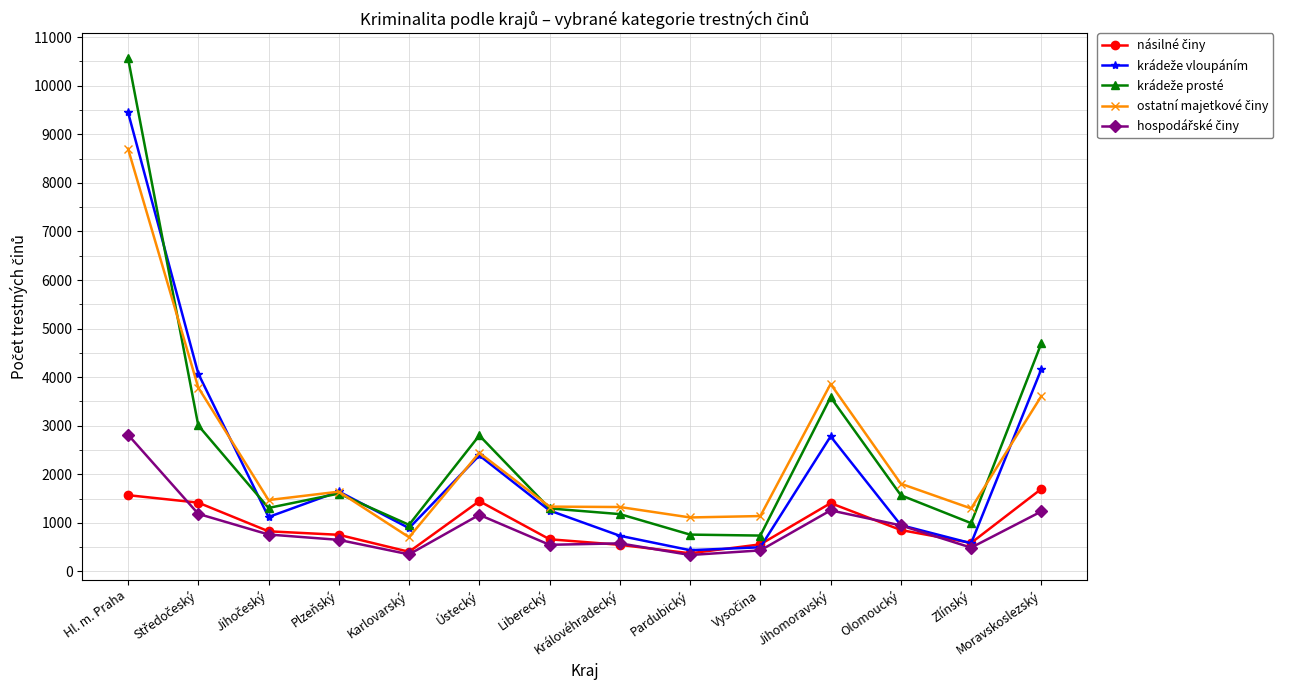

What is the label of the 14th point from the left?

Moravskoslezský